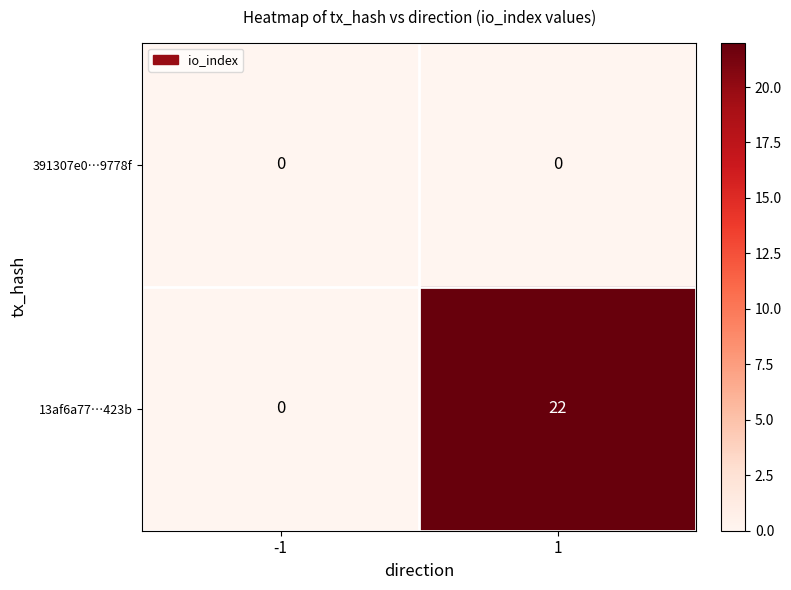

True or false: 13af6a77…423b has a value of 22 at 1.

True